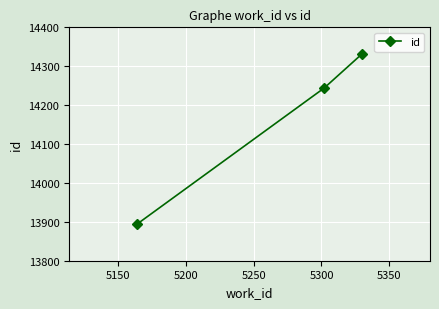

What is the value of the 1st point from the left?

13894